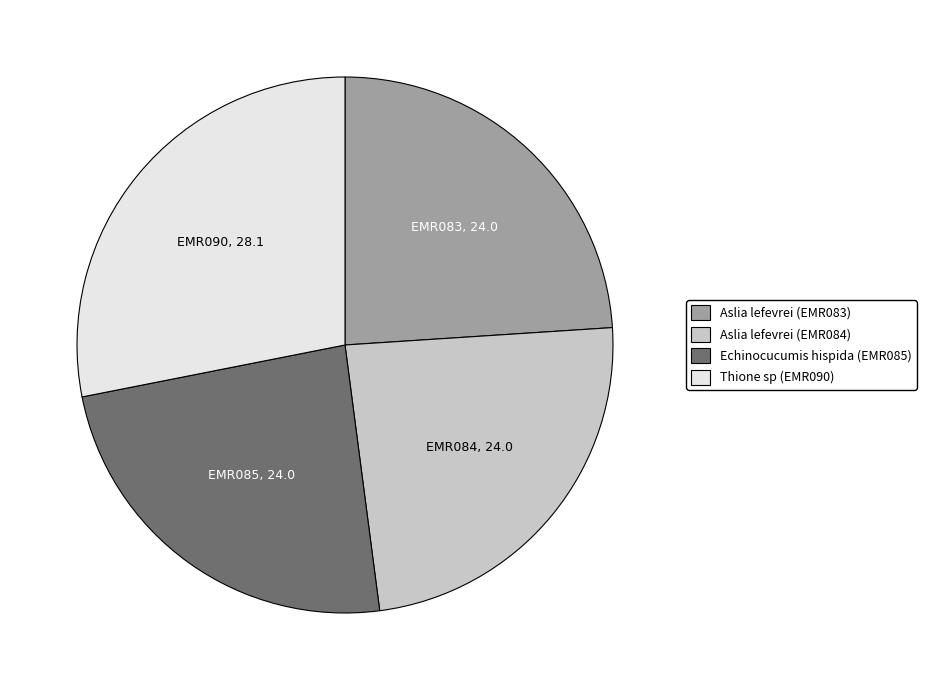

Do Thione sp (EMR090) and Aslia lefevrei (EMR083) together represent more than half of the pie?

Yes